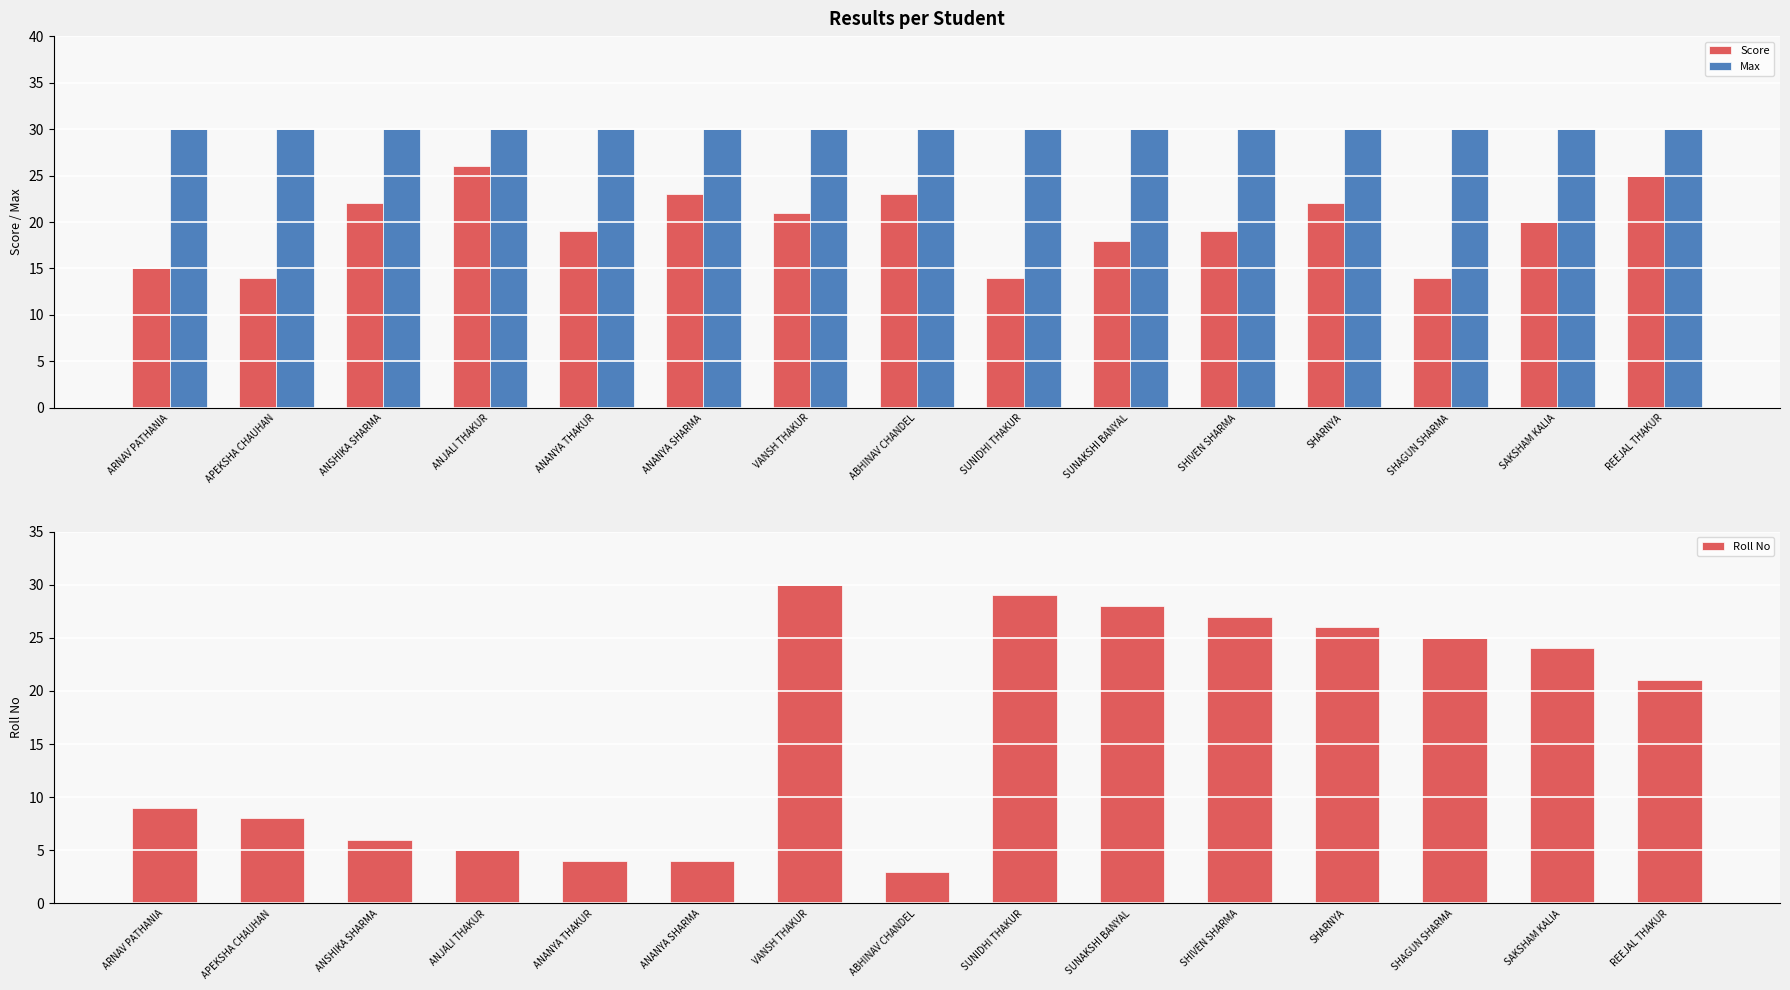

What are all the series names shown in the legend?

Score, Max, Roll No